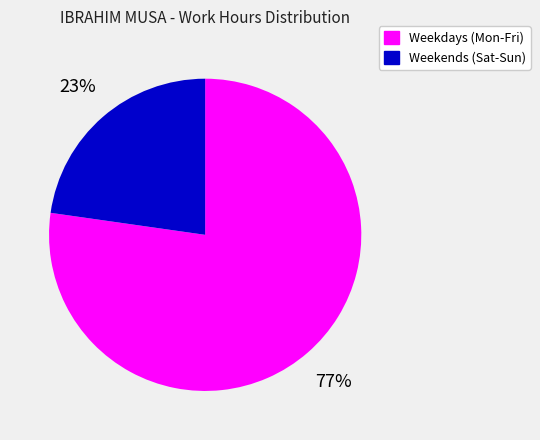

To the nearest percent, what is the average slice percentage?

50%